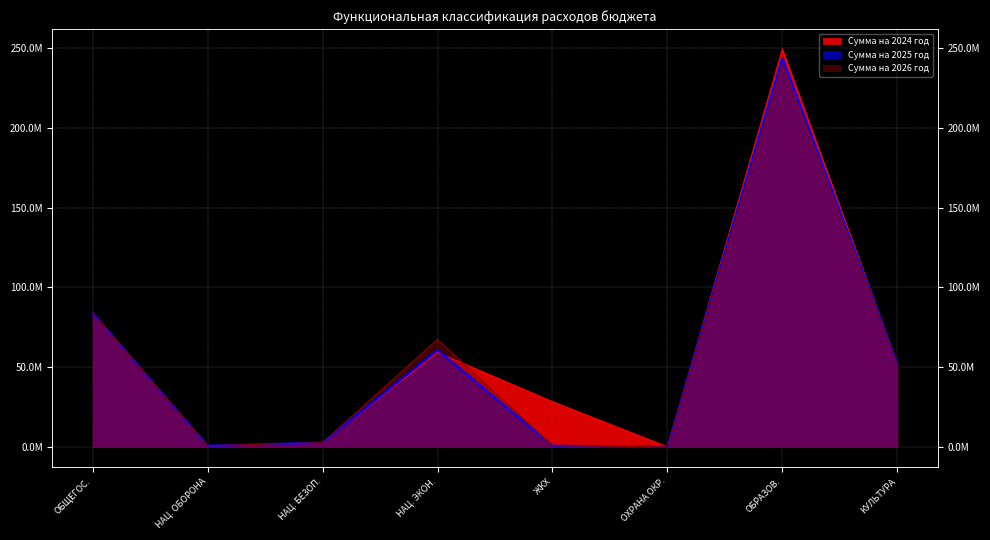

What is the greatest value displayed?

249292331.5